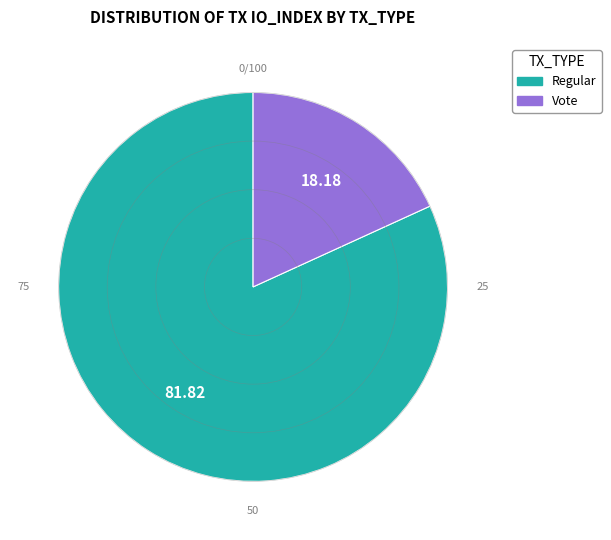

Is there any slice that represents more than half of the pie?

Yes